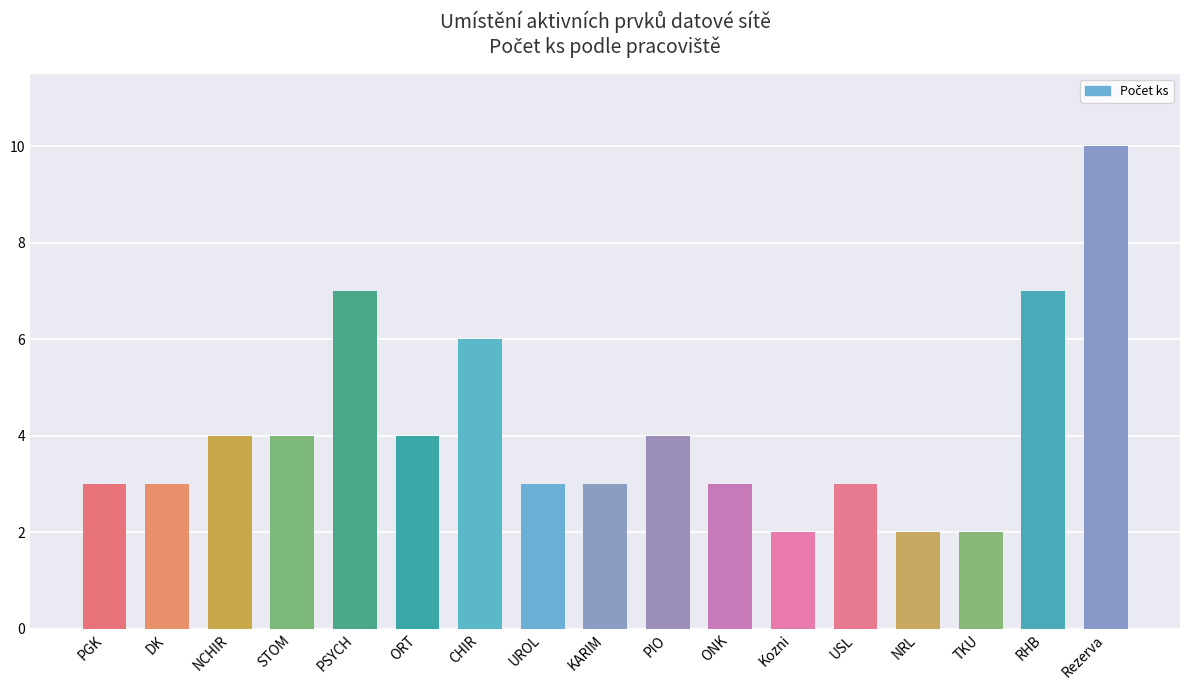

Are the bars grouped side by side (vs. stacked)?

No